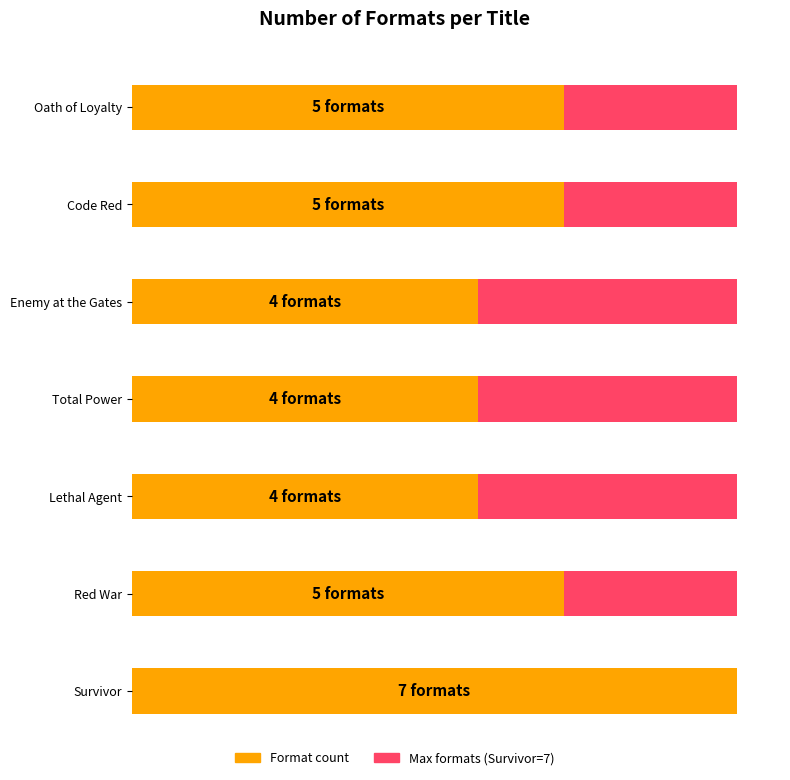

List the labels in order of value, largest first.

Survivor, Oath of Loyalty, Code Red, Red War, Enemy at the Gates, Total Power, Lethal Agent